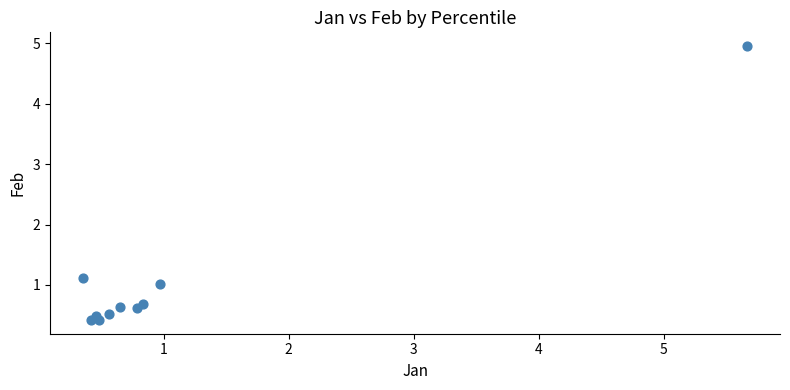

What Y value in the scatter plot is closest to 2?

1.1